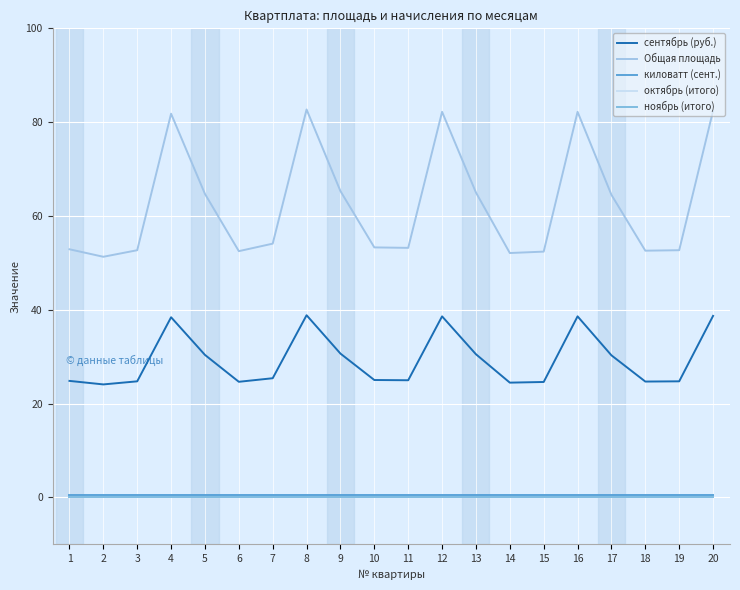

What is the difference between the highest and lowest values at 17?

64.5